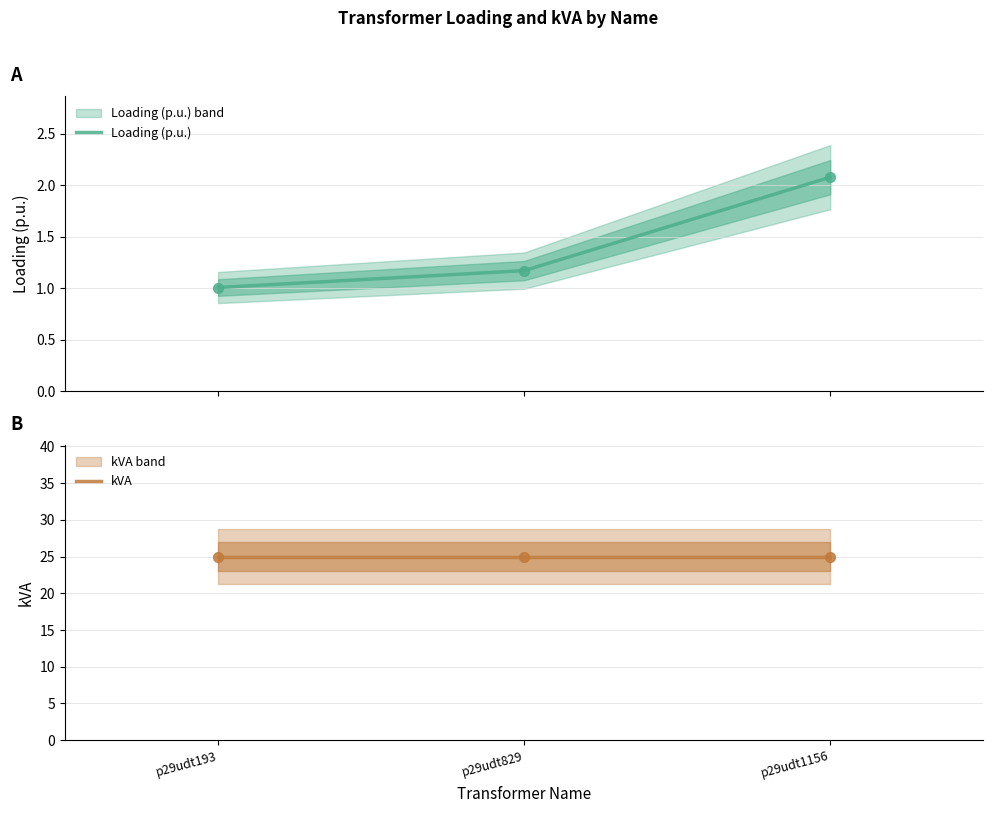

Which series has the largest total across all categories?

kVA